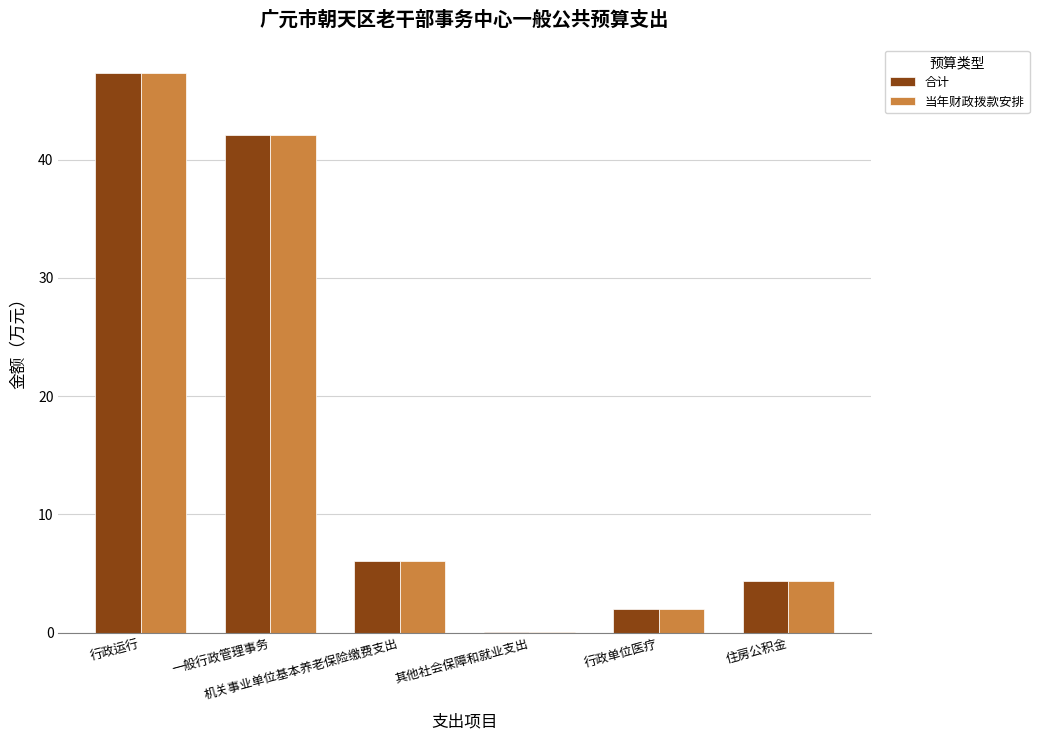

What is the difference between the 当年财政拨款安排 values at 行政单位医疗 and 一般行政管理事务?

40.1